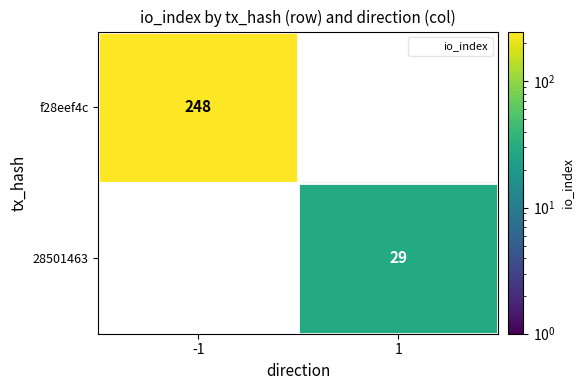

The value of 28501463 at 1 is 17. True or false?

False